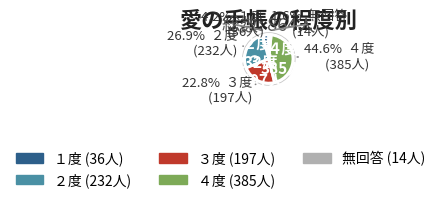

To the nearest percent, what is the difference between the ４度 and ２度 slice percentages?

18%